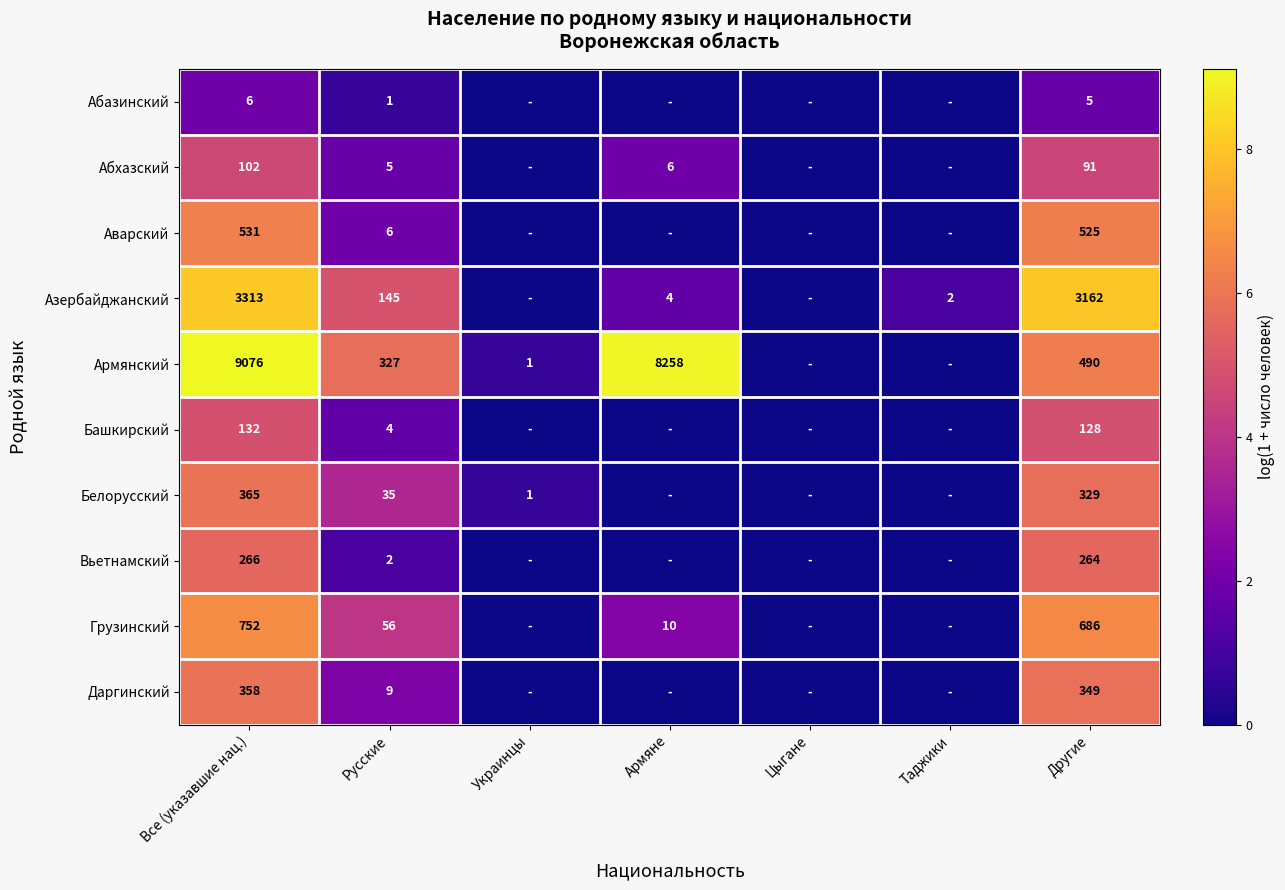

True or false: Армянский has a value of 0.0 at Таджики.

True